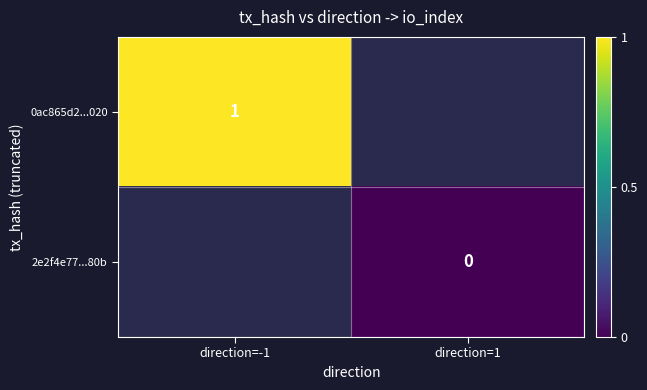

How many data points does each series have?

2